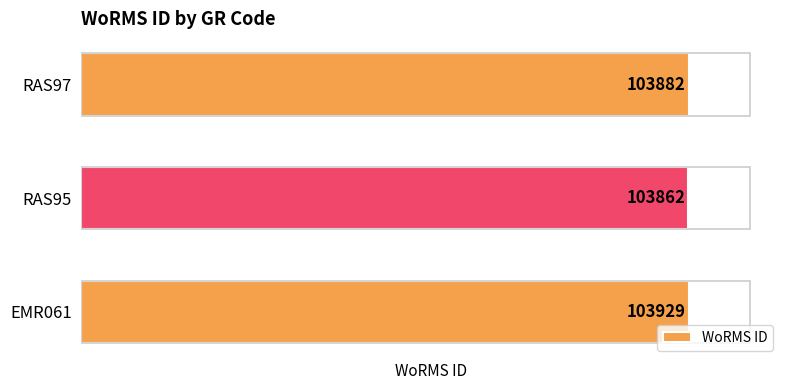

What is the greatest value displayed?

103929